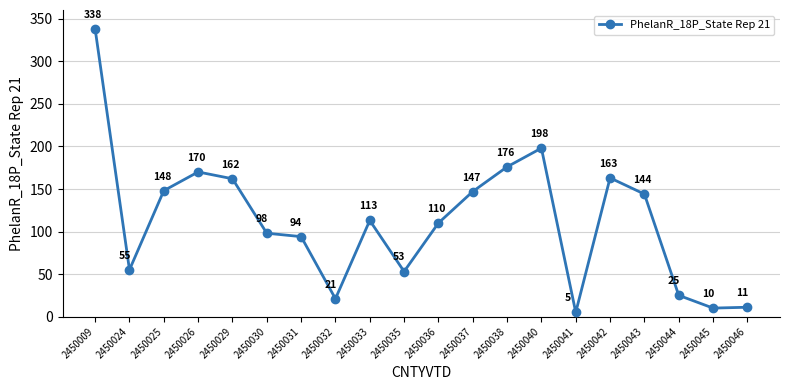

At which category does the data reach its first local valley?

2450024